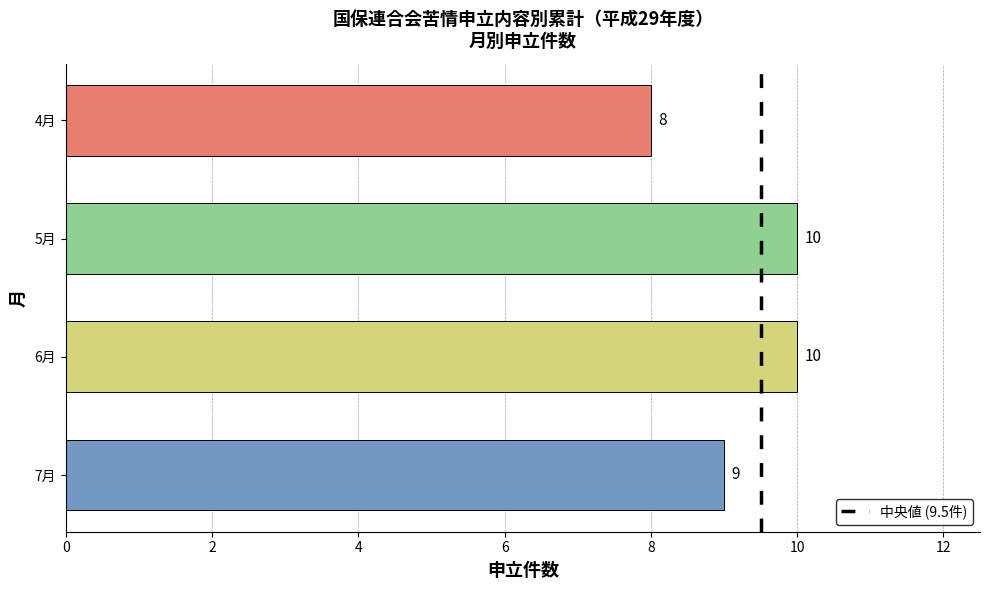

How many data points does each series have?

4